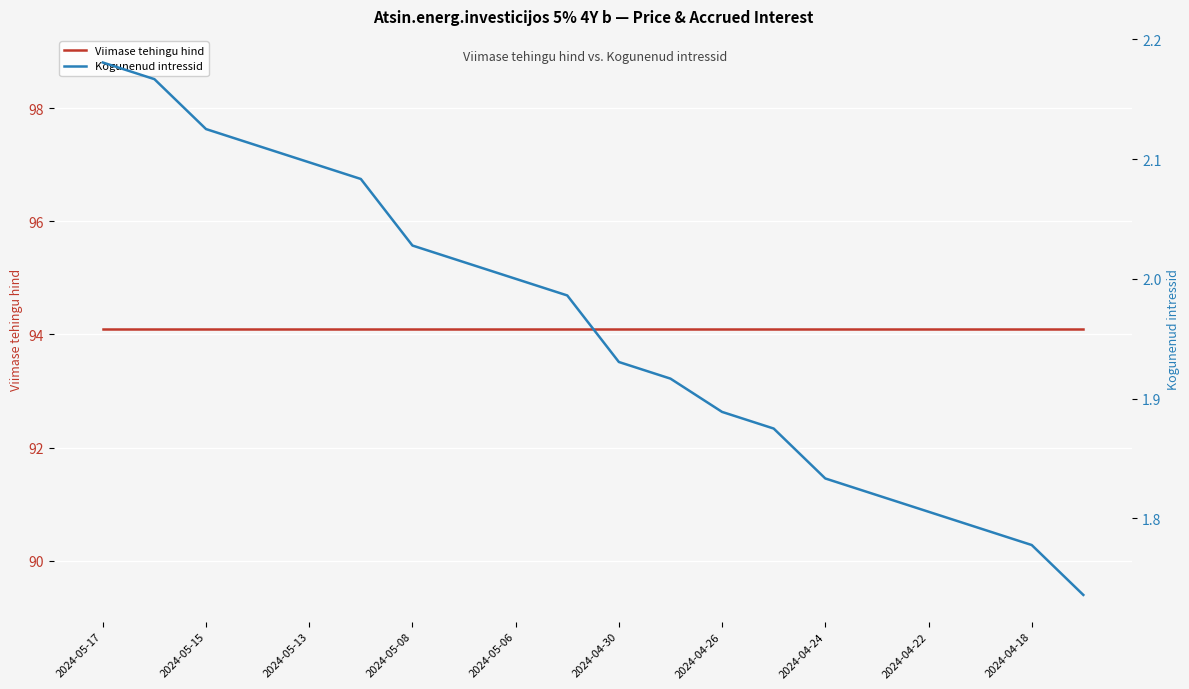

Is the value of Kogunenud intressid at 2024-04-30 greater than the value of Viimase tehingu hind at 17?

No